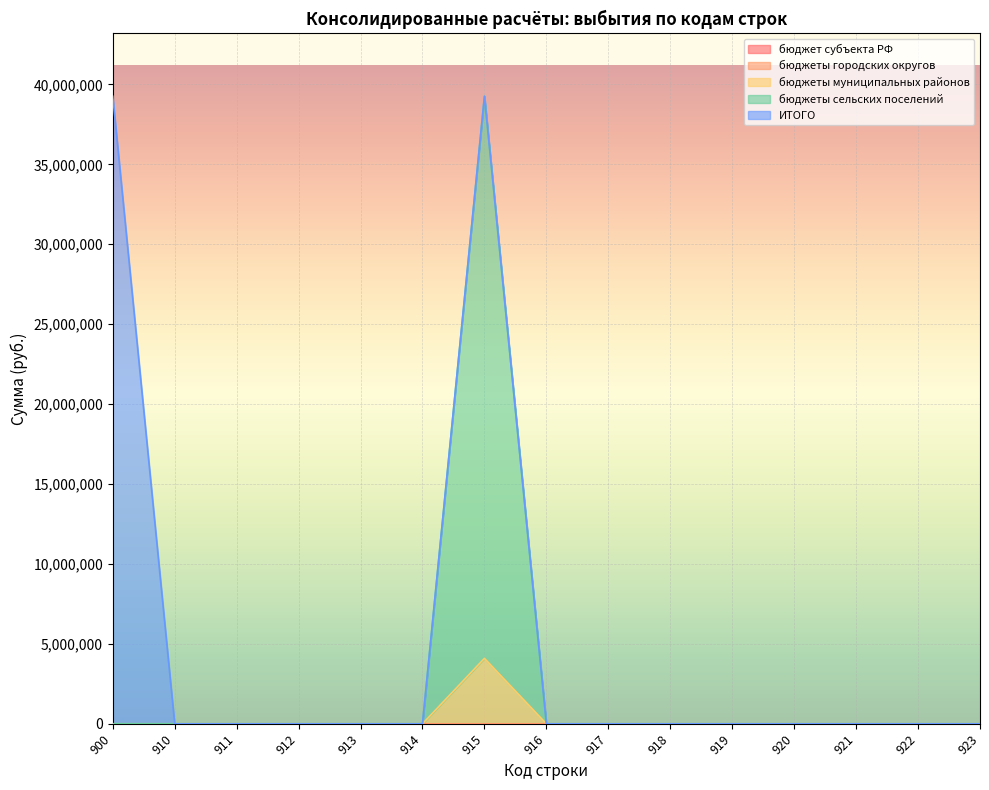

List the series in order of their peak value, highest first.

ИТОГО, бюджеты сельских поселений, бюджеты муниципальных районов, бюджет субъекта РФ, бюджеты городских округов